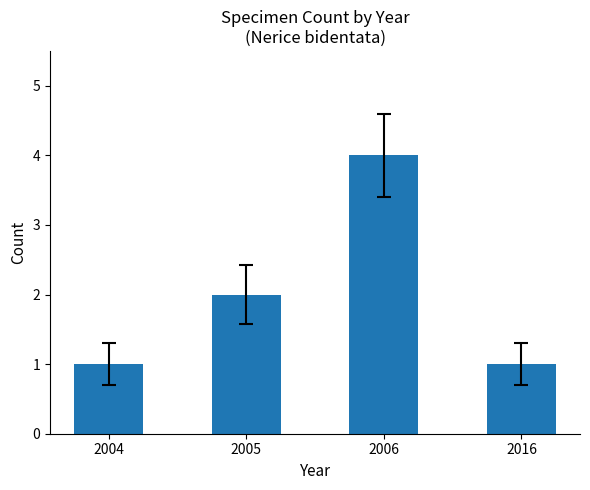

What is the change in value from 2004 to 2006?

+3